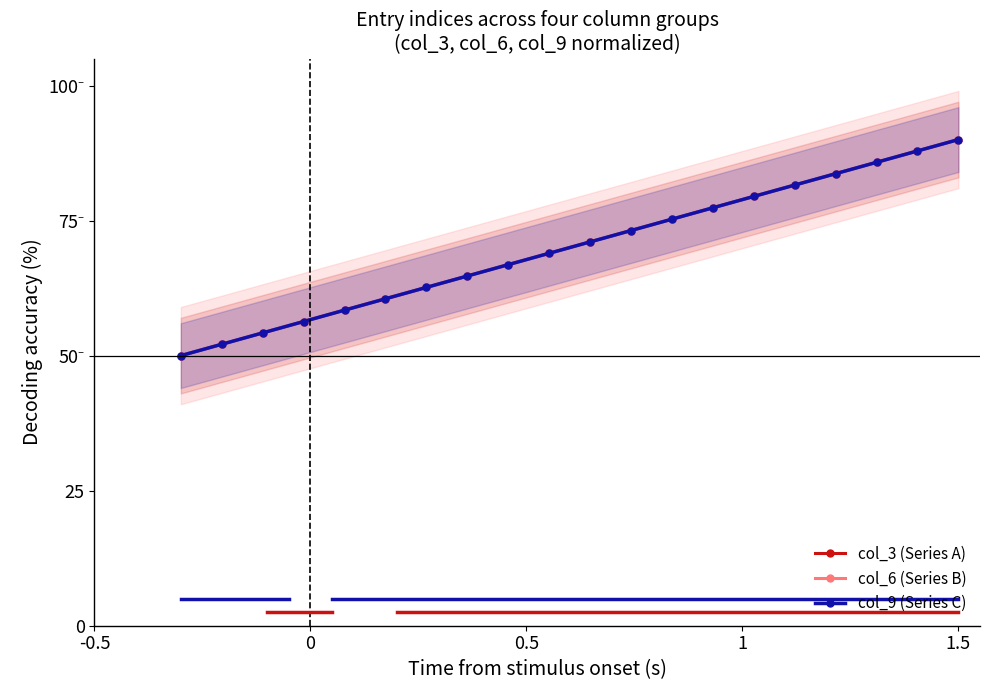

True or false: col_9 (Series C) has more than 1 points higher than both neighbors.

False